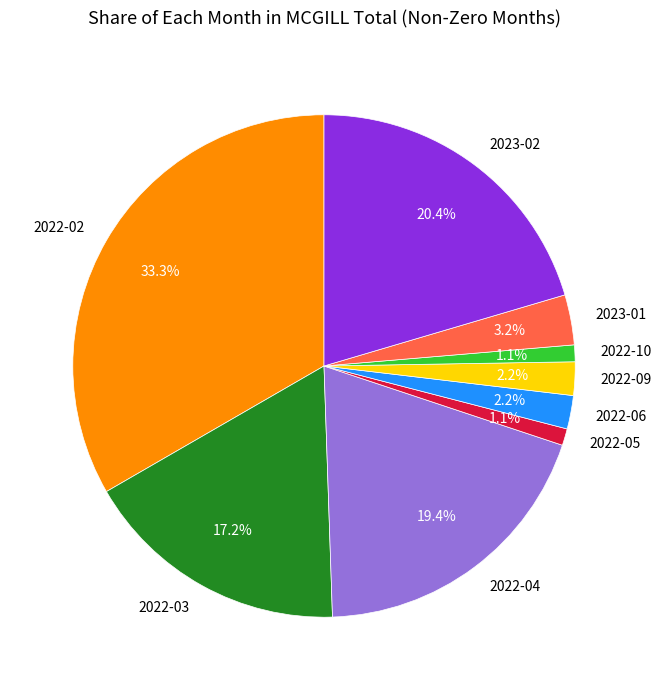

Do 2022-05 and 2023-01 together represent more than half of the pie?

No